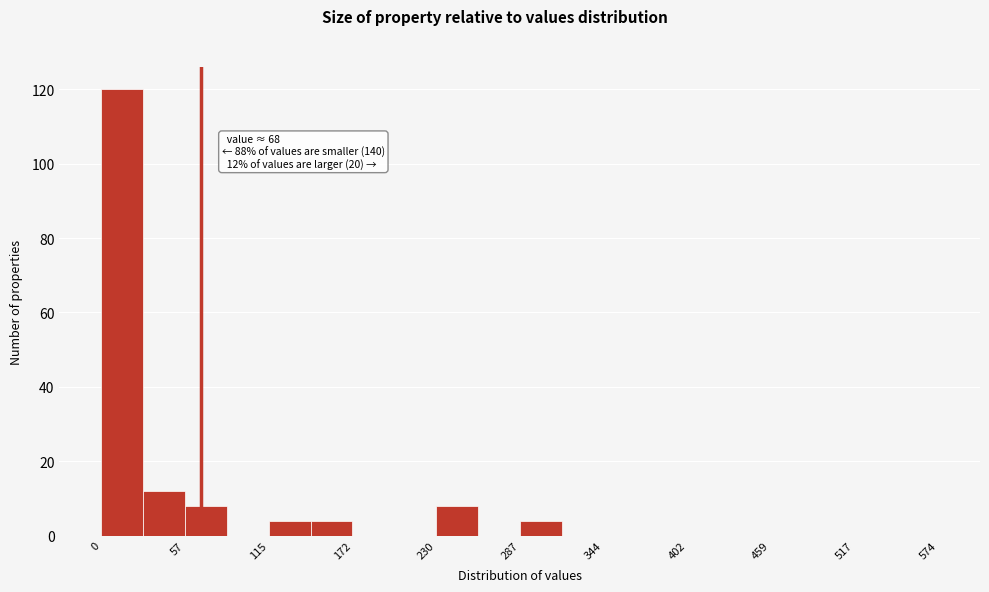

Read against the x-axis, roughly where is the centre of the tallest bar?

10